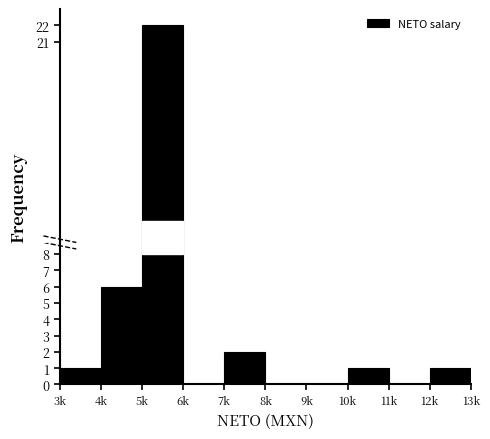

Reading left to right, extract all data points from this chart.

3k=1	4k=6	5k=22	6k=0	7k=2	8k=0	9k=0	10k=1	11k=0	12k=1